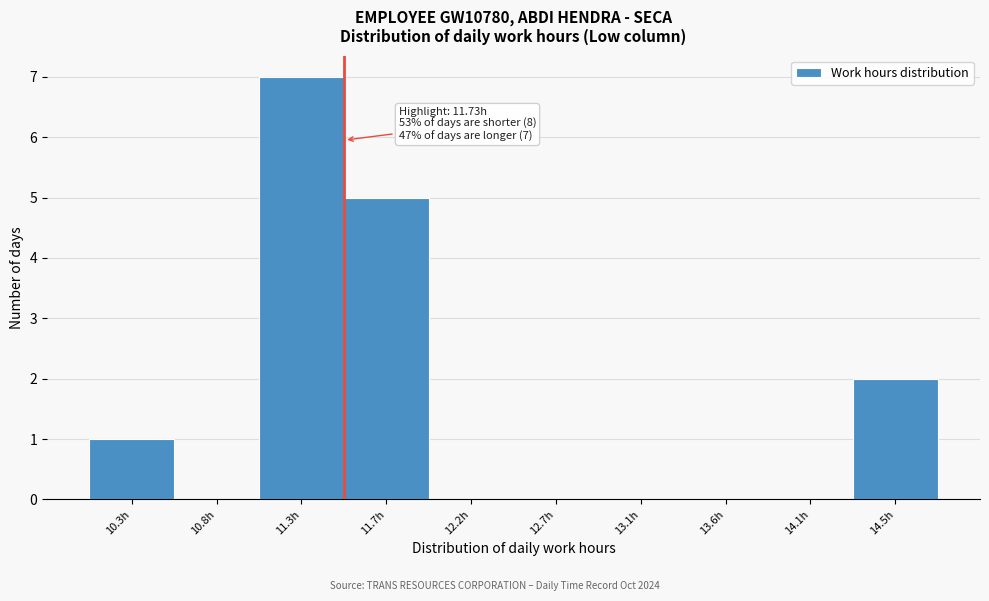

Reading right to left, what are all the values shown in this chart?

14.5h=2	14.1h=0	13.6h=0	13.1h=0	12.7h=0	12.2h=0	11.7h=5	11.3h=7	10.8h=0	10.3h=1